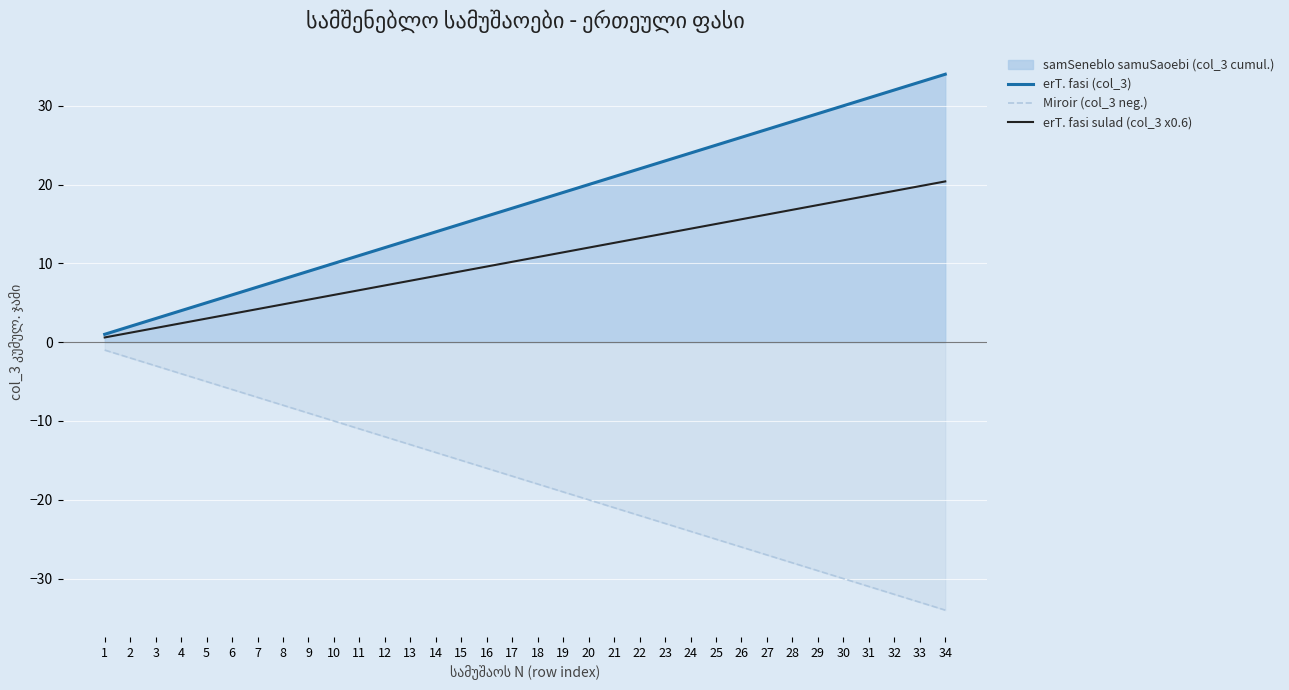

True or false: erT. fasi (col_3) and Miroir (col_3 neg.) intersect in this chart.

False